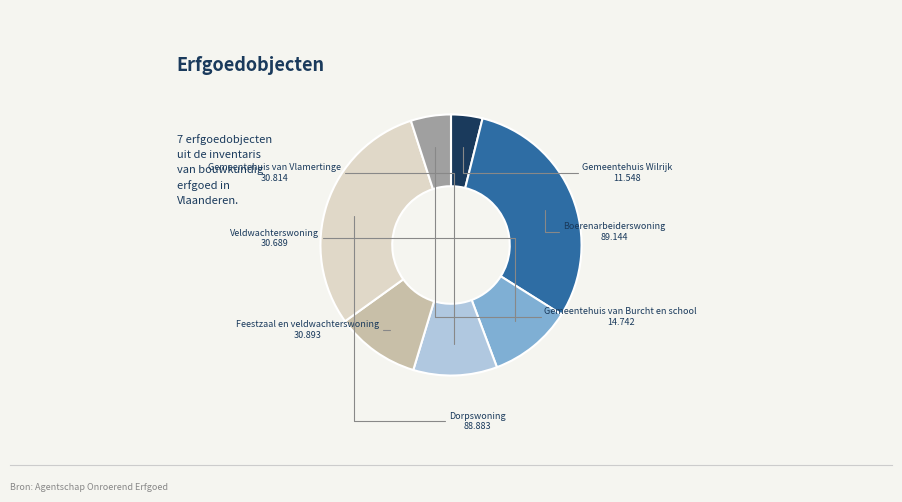

Is there a majority slice in this chart?

No